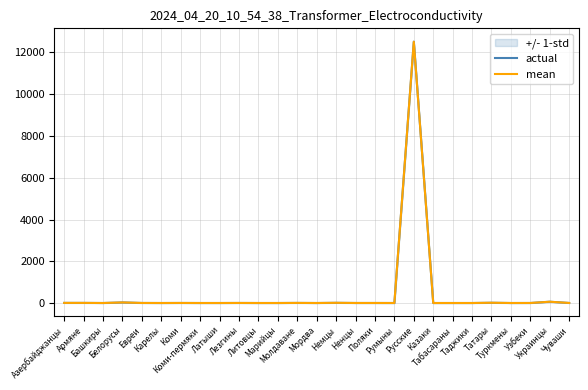

The value of actual at Армяне is 6. True or false?

True